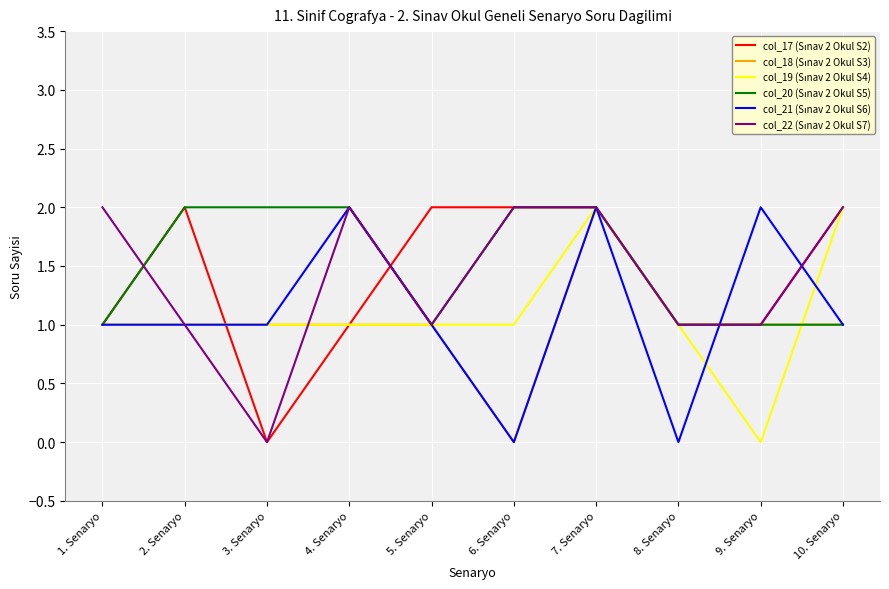

What is the total value across all series at 6. Senaryo?

7